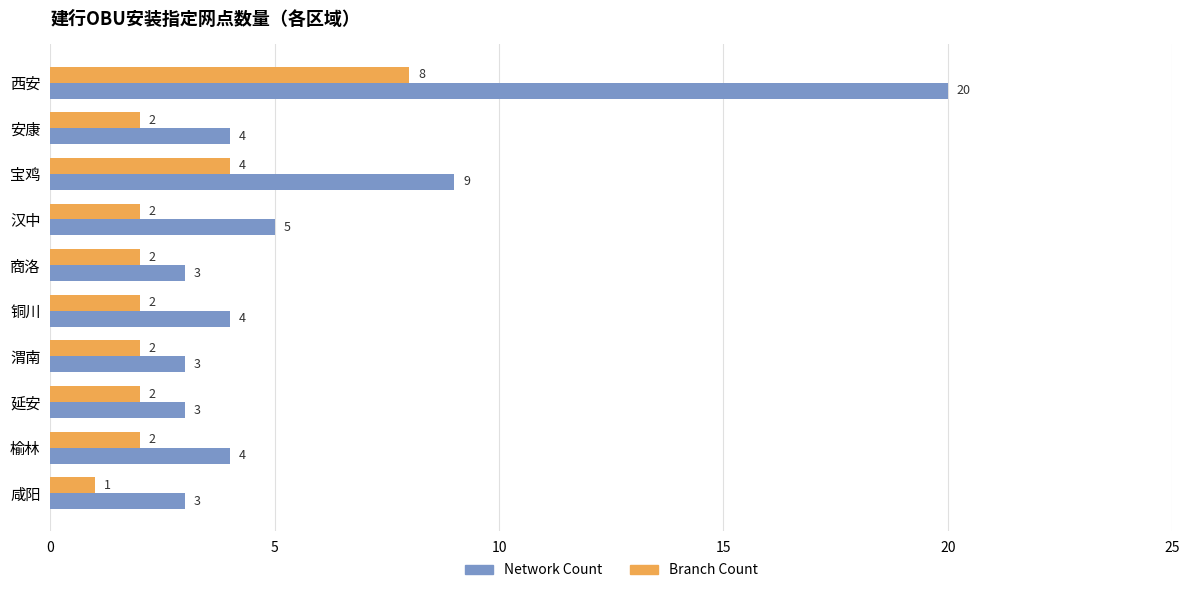

Which series has the largest total across all categories?

Network Count